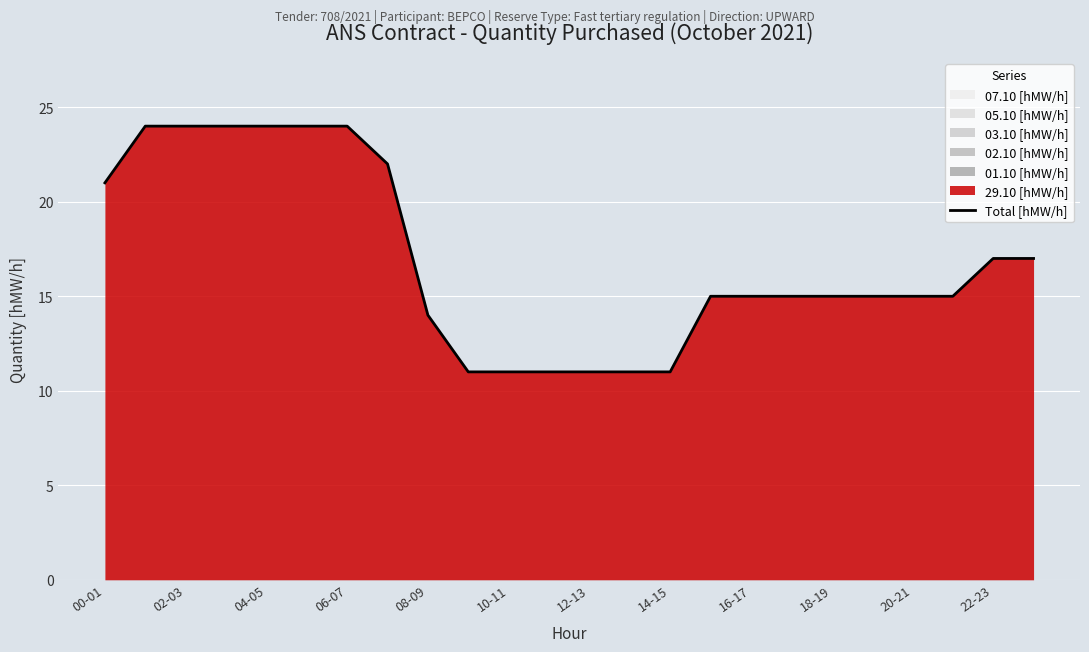

What is the minimum value for Total [hMW/h]?

11